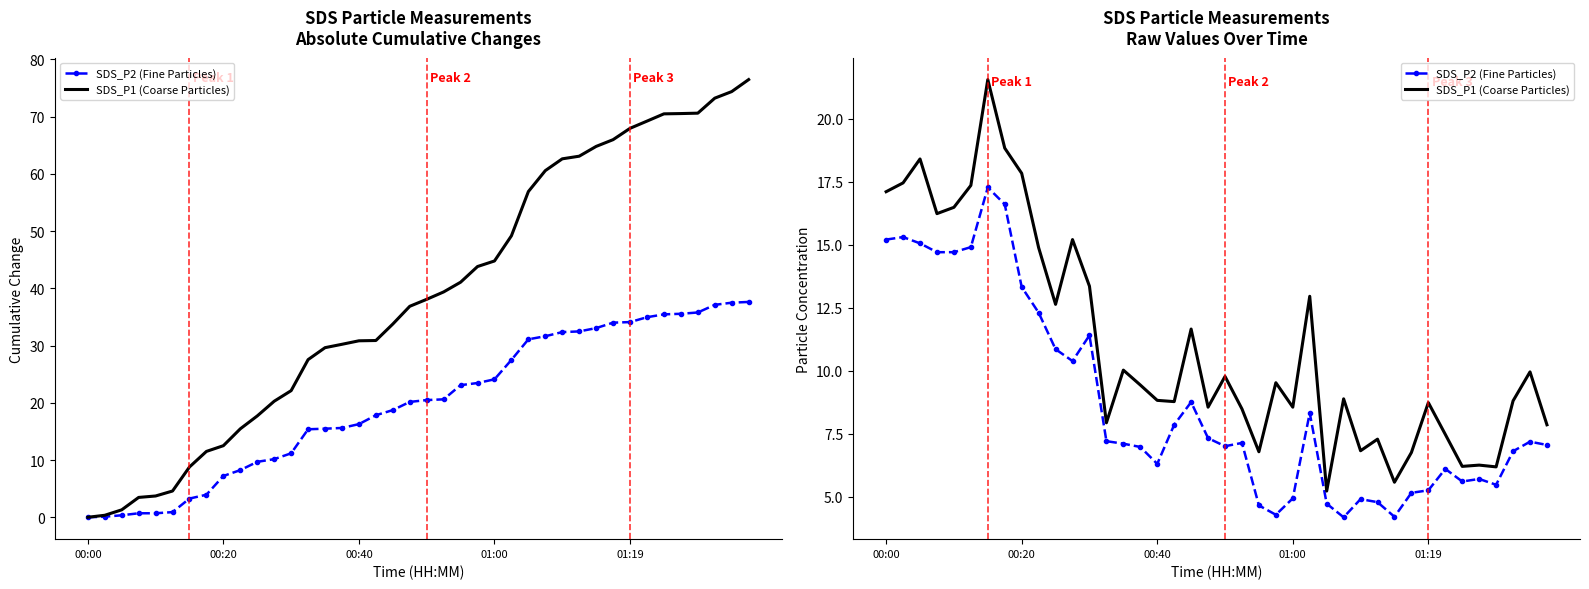

How many values in the SDS_P2 (Fine Particles) series are below 7?

17